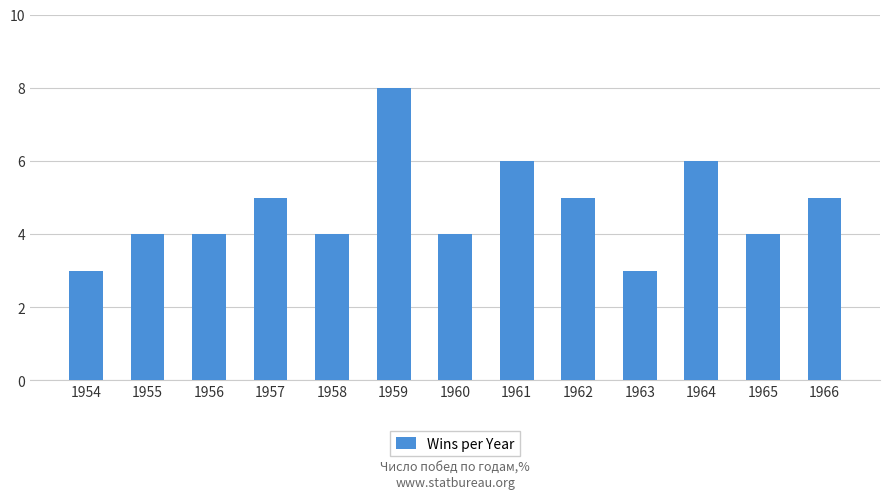

What is the change in value from 1957 to 1963?

-2